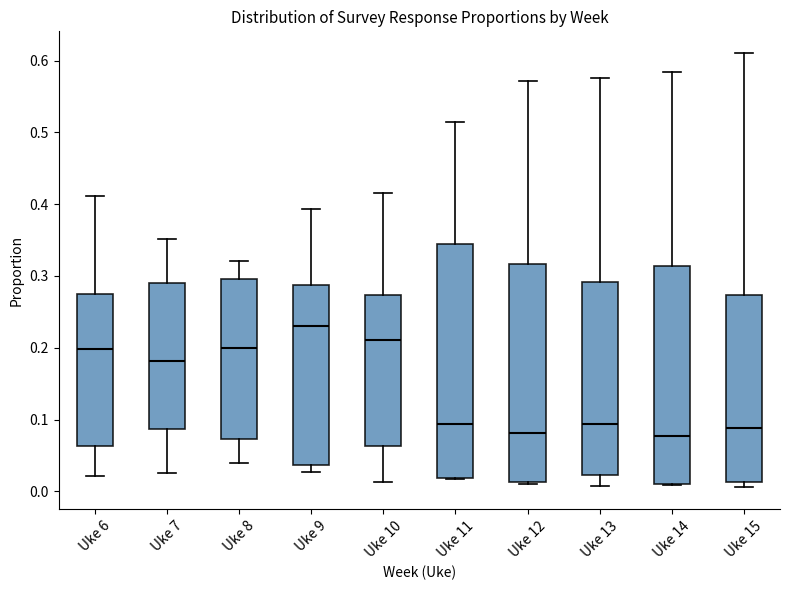

Which box is the tallest, from its lower edge to its upper edge?

Uke 11